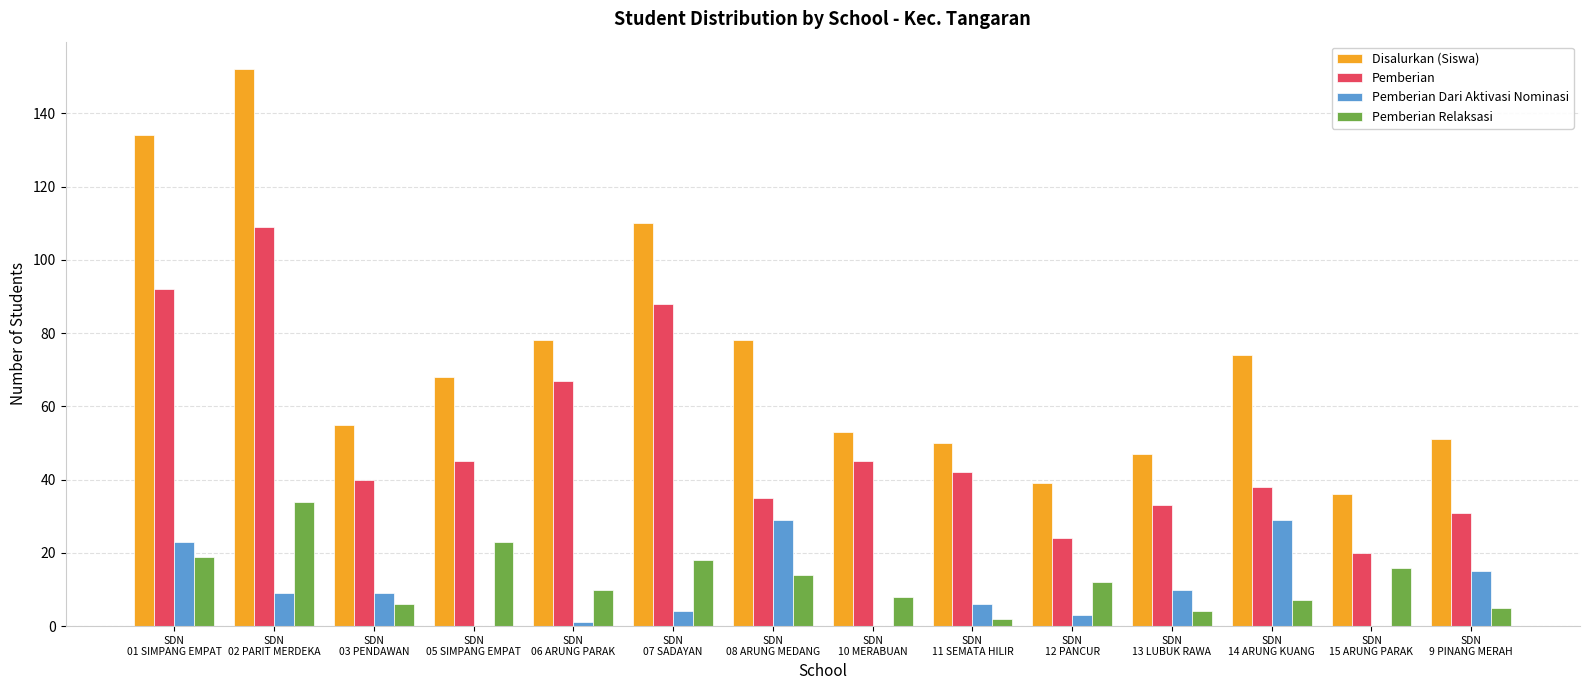

Between SDN
05 SIMPANG EMPAT and SDN
11 SEMATA HILIR, which series saw the biggest shift?

Pemberian Relaksasi